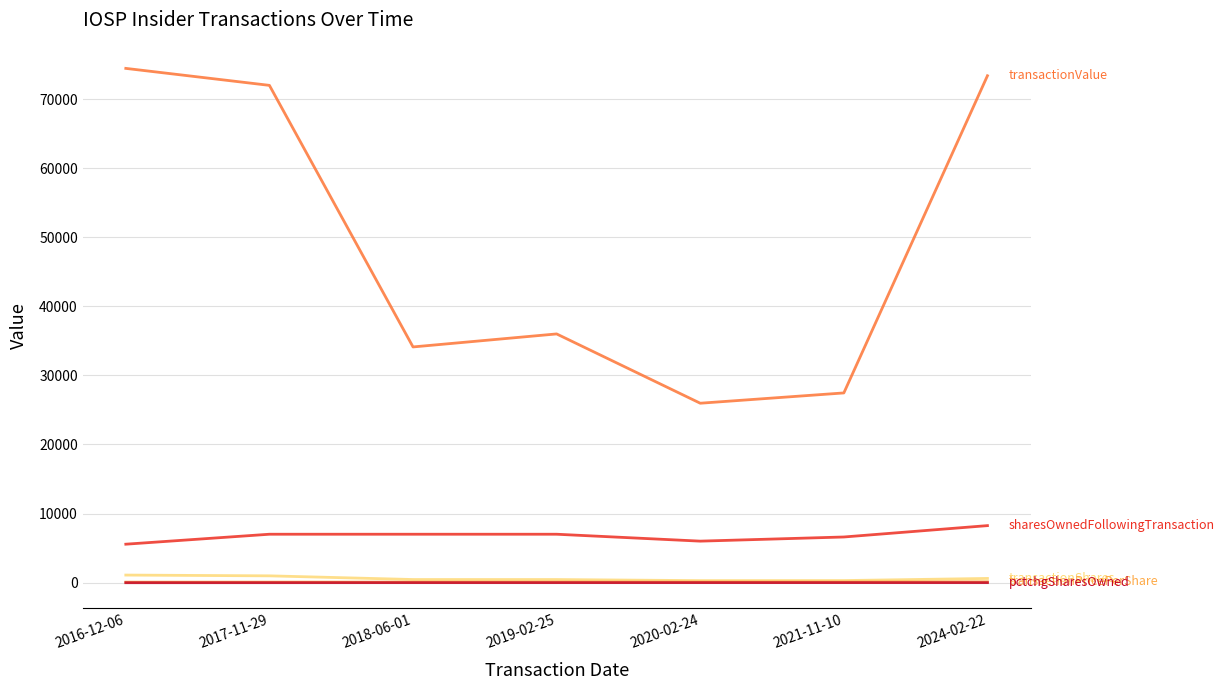

What is the maximum value shown in the chart?

74433.0